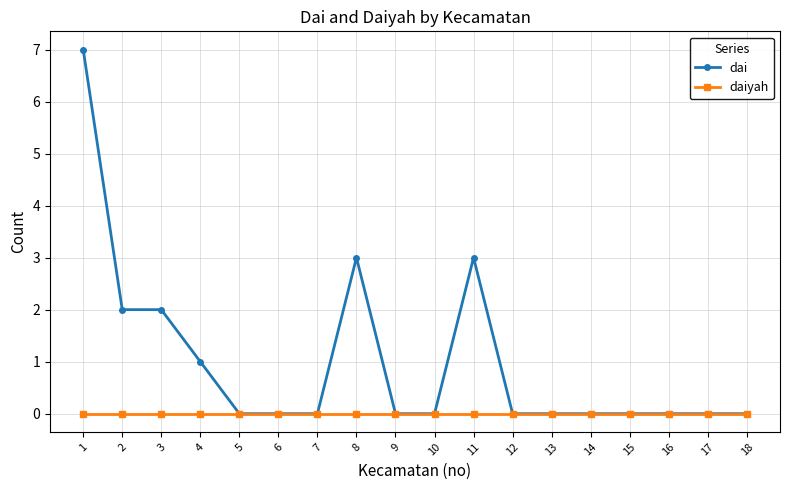

Rank the series by their average value, from lowest to highest.

daiyah, dai